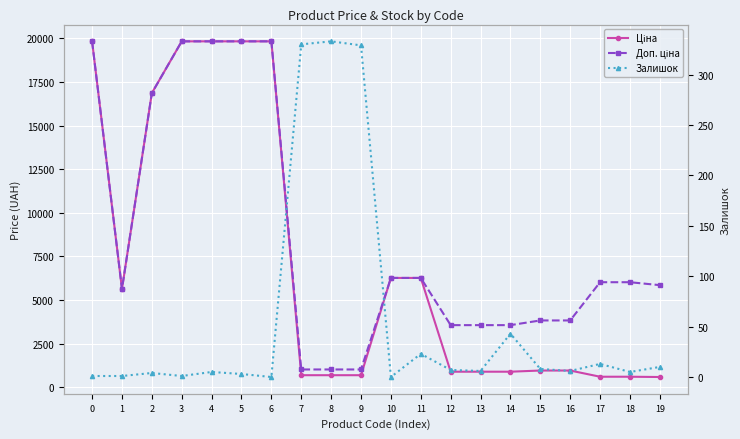

What is the spread (max minus min) of values at 13?

3553.7